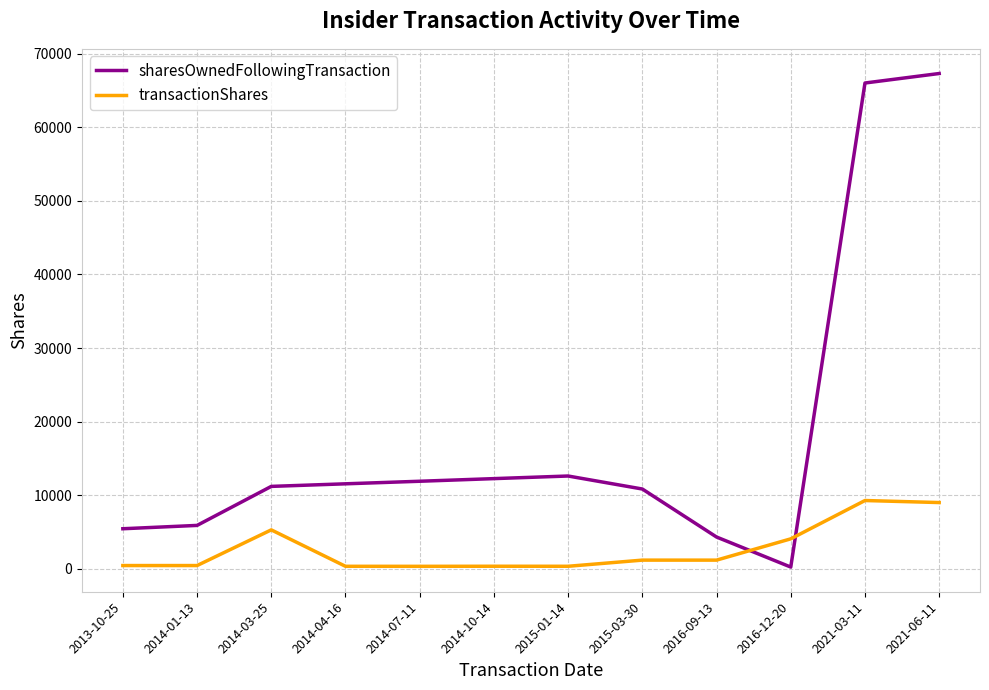

What is the difference between the maximum and minimum values in the transactionShares series?

8940